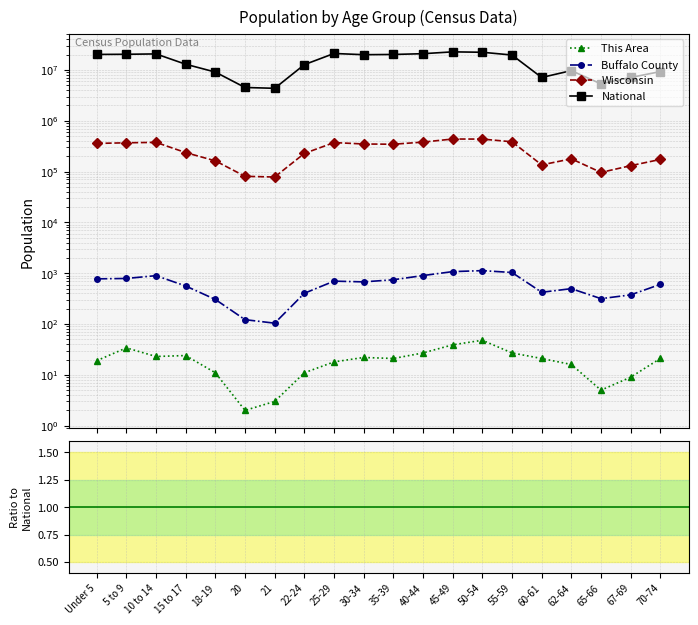

What is the label of the 8th point from the left?

22-24